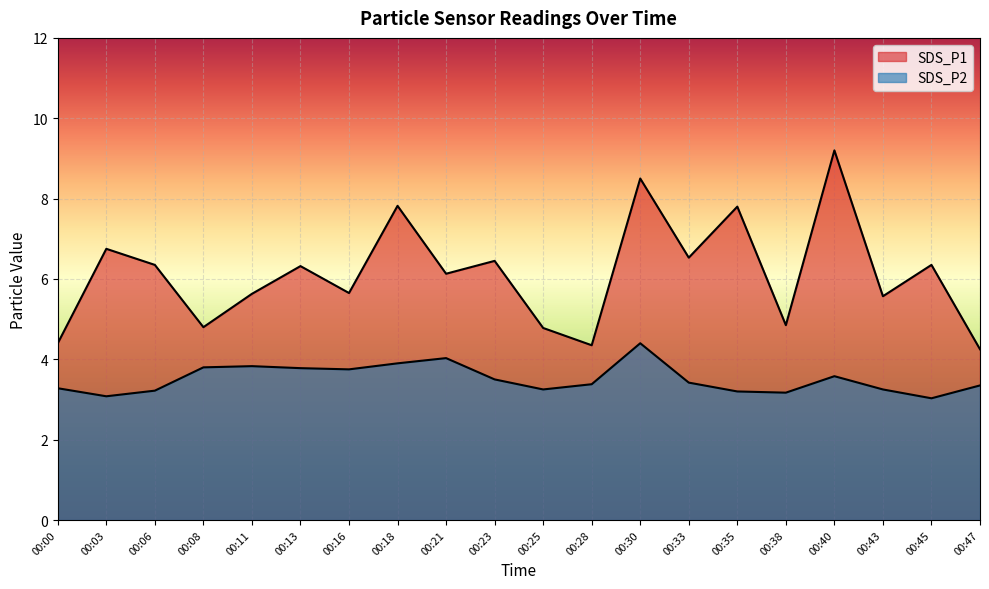

Rank the categories by SDS_P2 value from highest to lowest.

00:30, 00:21, 00:18, 00:11, 00:08, 00:13, 00:16, 00:40, 00:23, 00:33, 00:28, 00:47, 00:00, 00:25, 00:43, 00:06, 00:35, 00:38, 00:03, 00:45